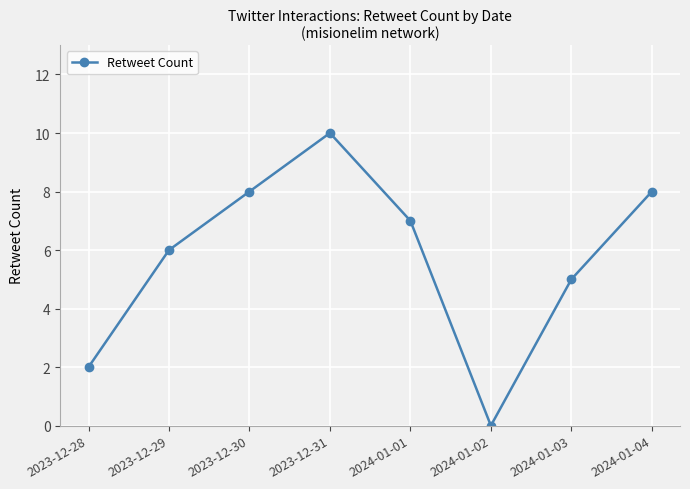

What is the difference between the maximum and second lowest values?

8